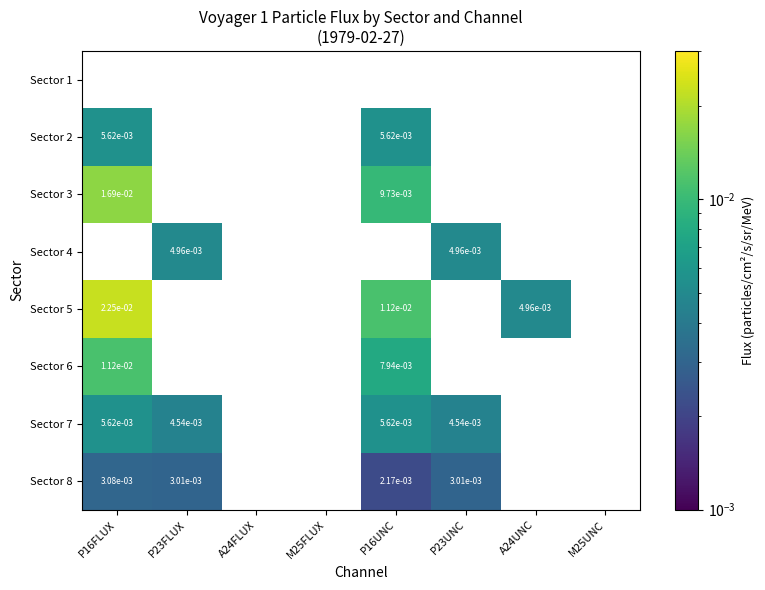

Is the value of Sector 4 at M25UNC greater than the value of Sector 8 at P23UNC?

No